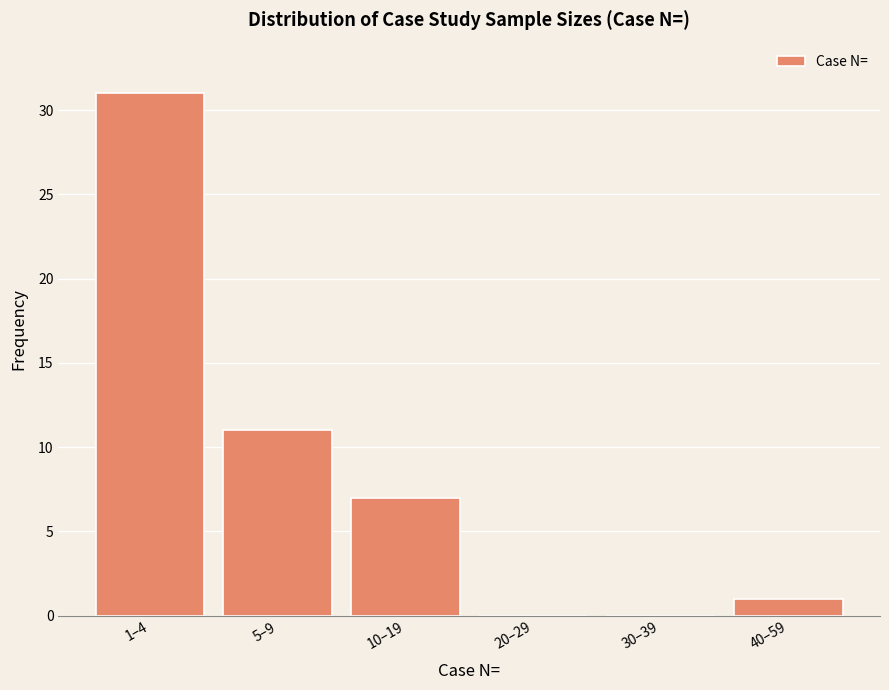

Reading left to right, what are all the values shown in this chart?

1–4=31	5–9=11	10–19=7	20–29=0	30–39=0	40–59=1